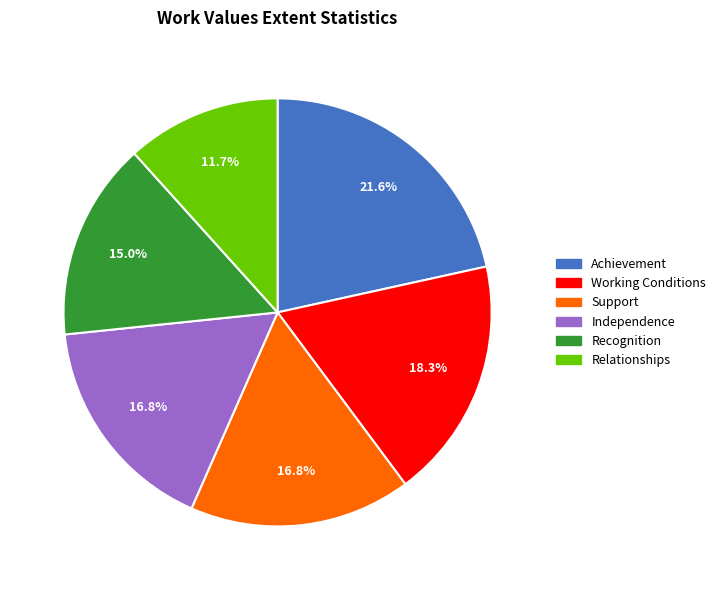

What percentage is NOT represented by Achievement?

78.4%